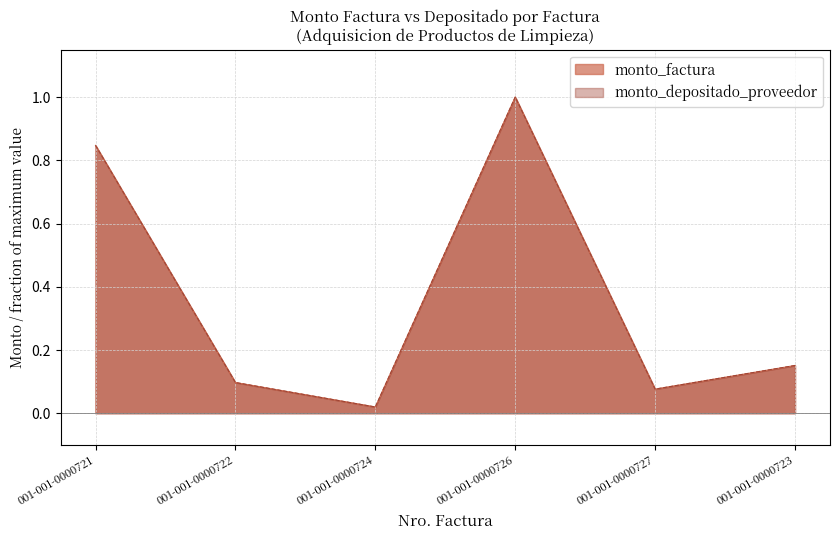

In monto_factura, how many points are lower than both neighbors (excluding endpoints)?

2